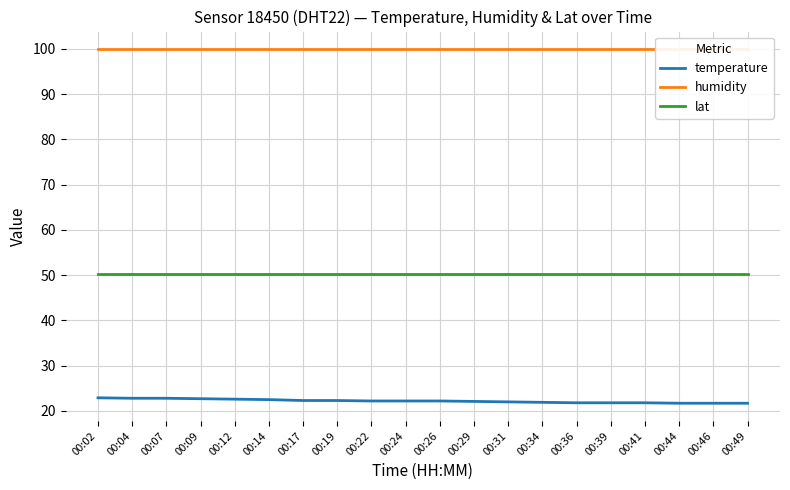

Which has a higher value, 00:02 or 00:31?

00:02